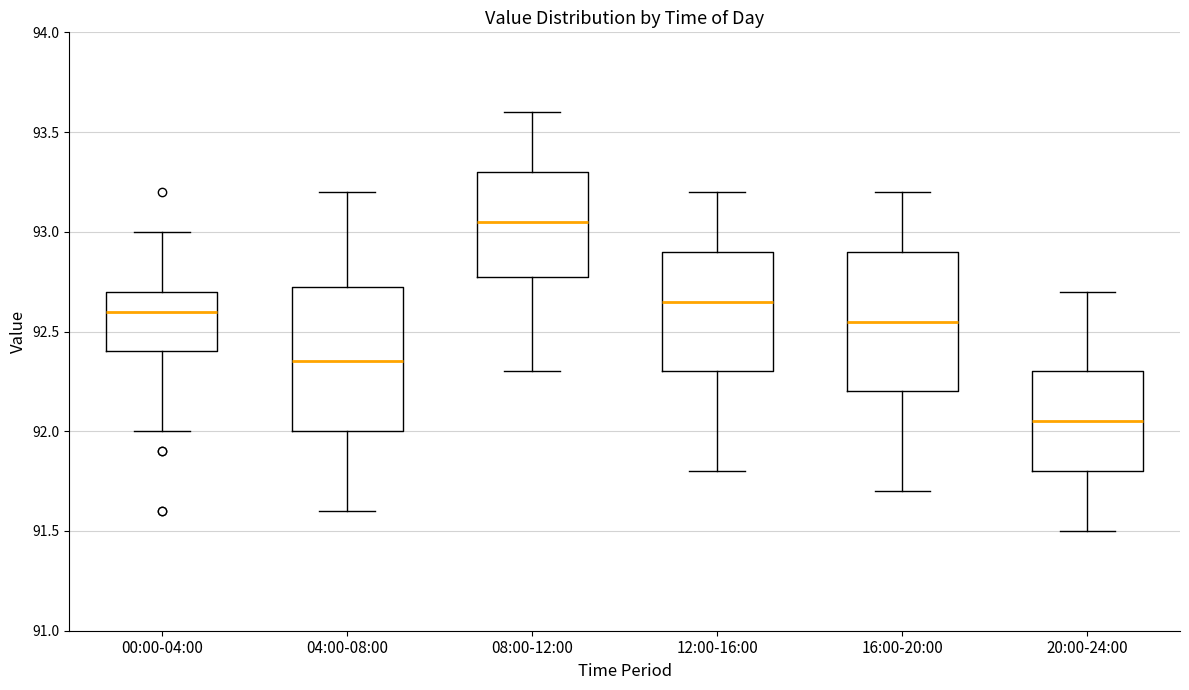

Where does the median line of the box for 00:00-04:00 sit on the y-axis? The values are not printed on the chart, so give them approximately, as read against the axis.

92.60